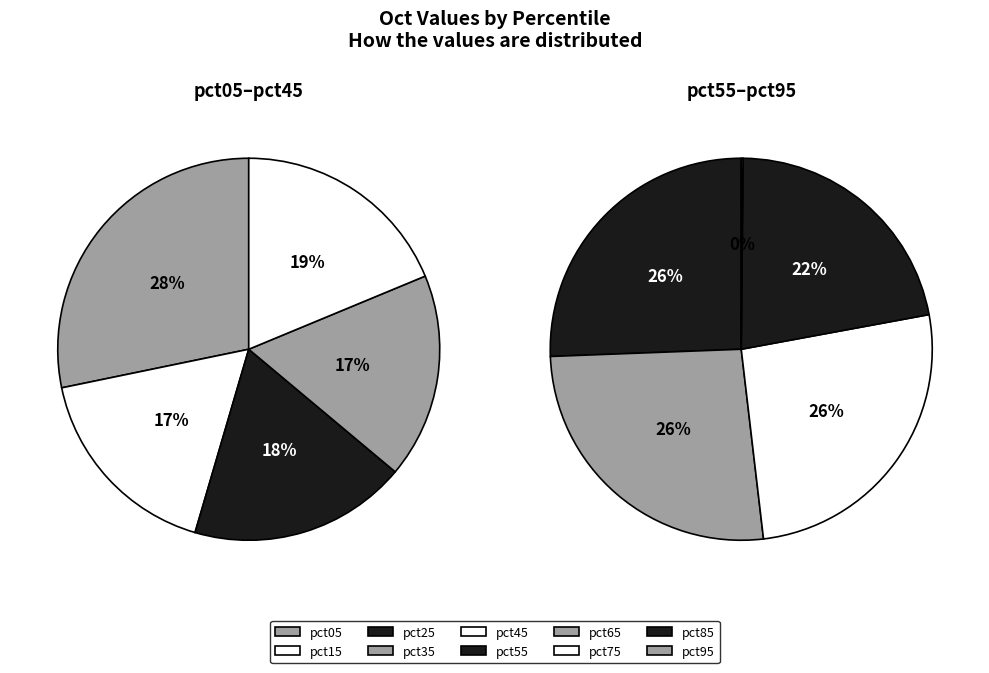

How many slices are in this pie chart?

10